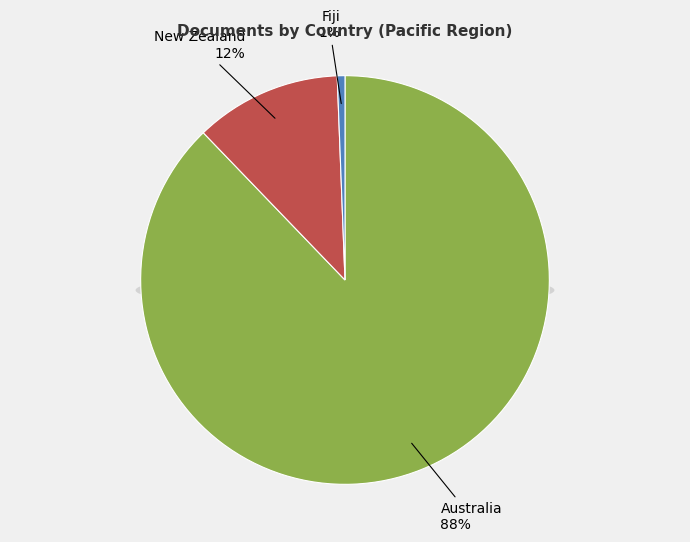

Between New Zealand and Australia, which is larger?

Australia